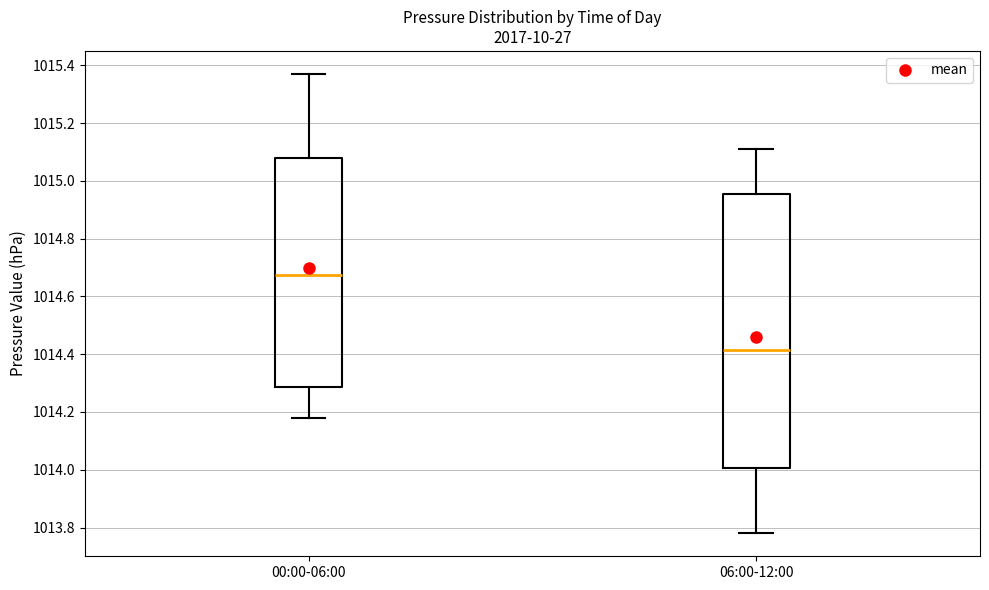

Reading left to right, transcribe this box plot: for each box, give where its median line is, the range the box spans, and where its two whiskers end, as read against the y-axis. The values are not printed on the chart, so give them approximately, as read against the axis.

00:00-06:00: median 1014.68, box 1014.28 to 1015.08, whiskers 1014.18 to 1015.38
06:00-12:00: median 1014.42, box 1014.00 to 1014.96, whiskers 1013.78 to 1015.12